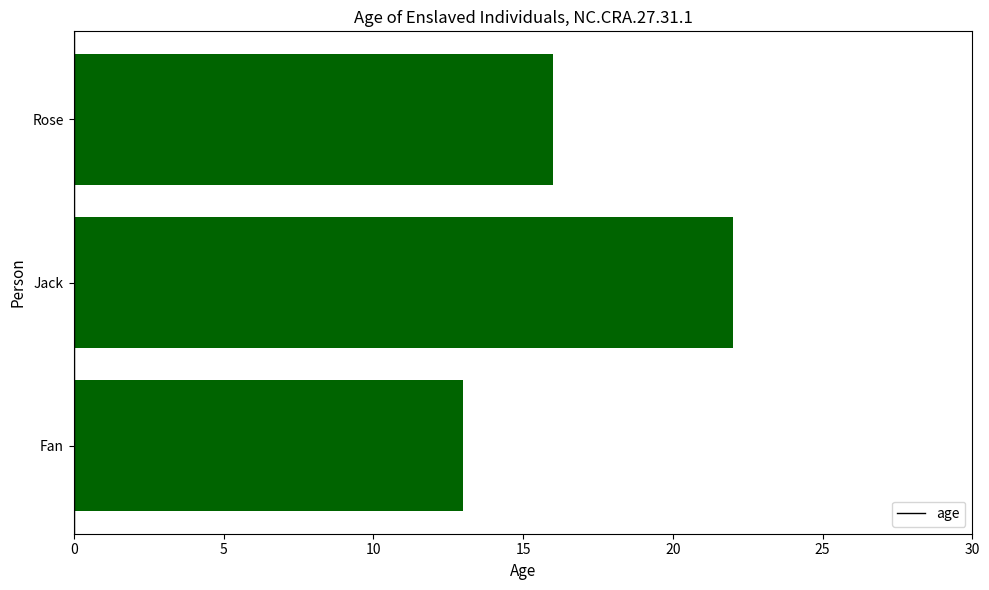

What is the difference between the maximum and minimum values?

9